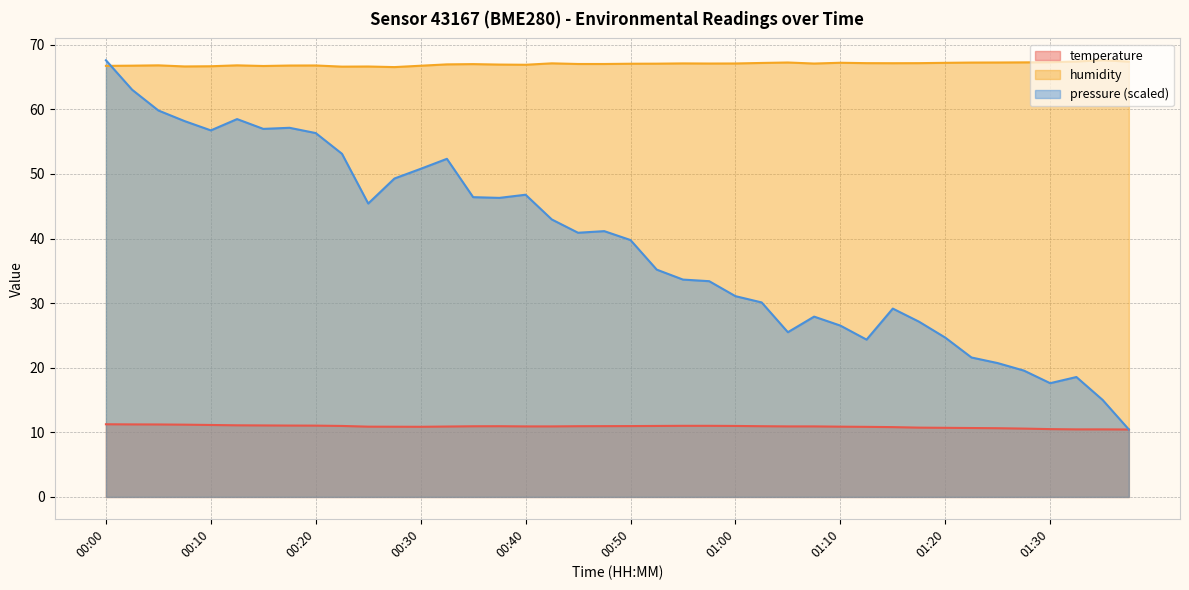

How many lines are shown in the chart?

3